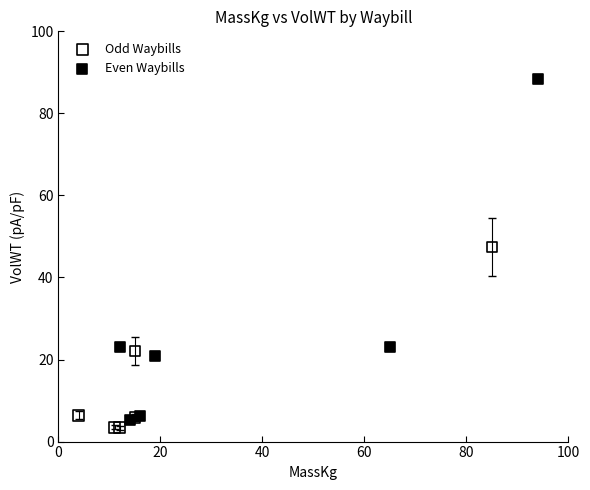

Which series reaches the maximum Y coordinate?

Even Waybills